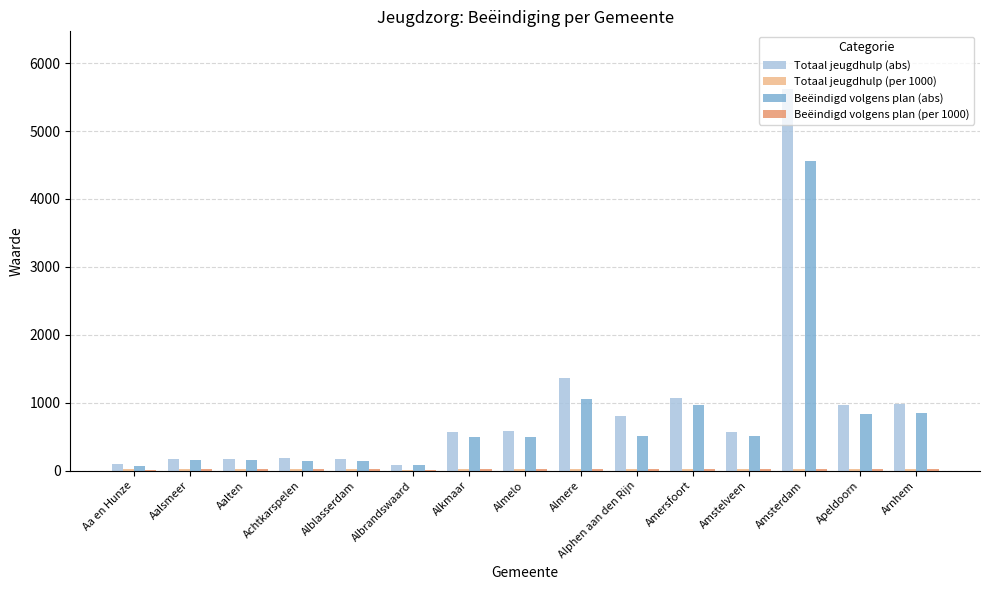

Between Achtkarspelen and Almere, which series saw the biggest shift?

Totaal jeugdhulp (abs)